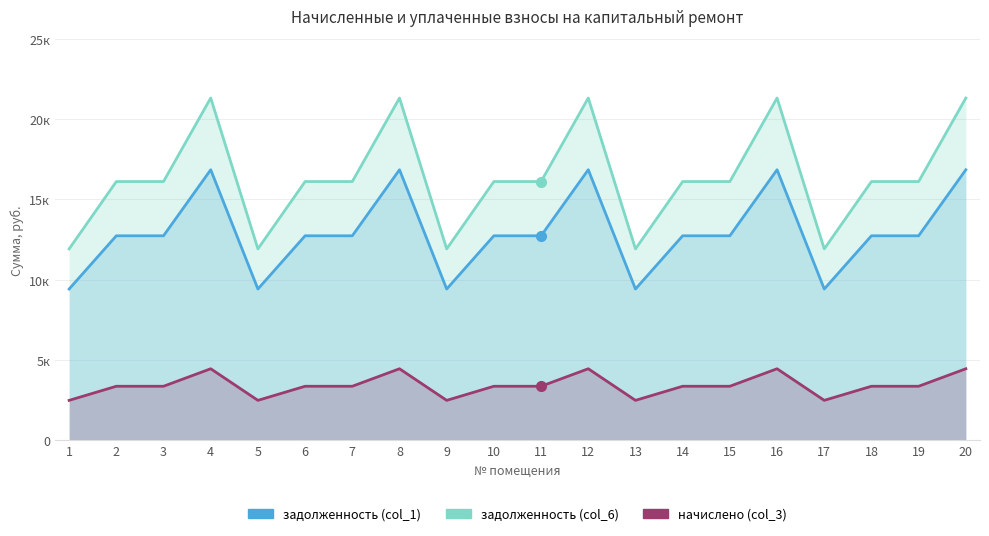

What value does the задолженность (col_1) series have at 3?

12737.3